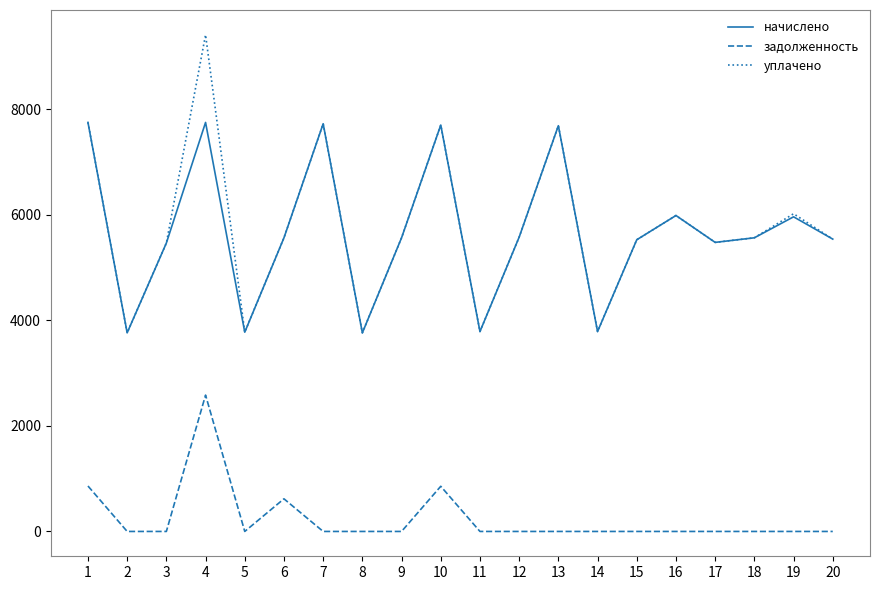

What is the sum of all начислено values?

113717.5